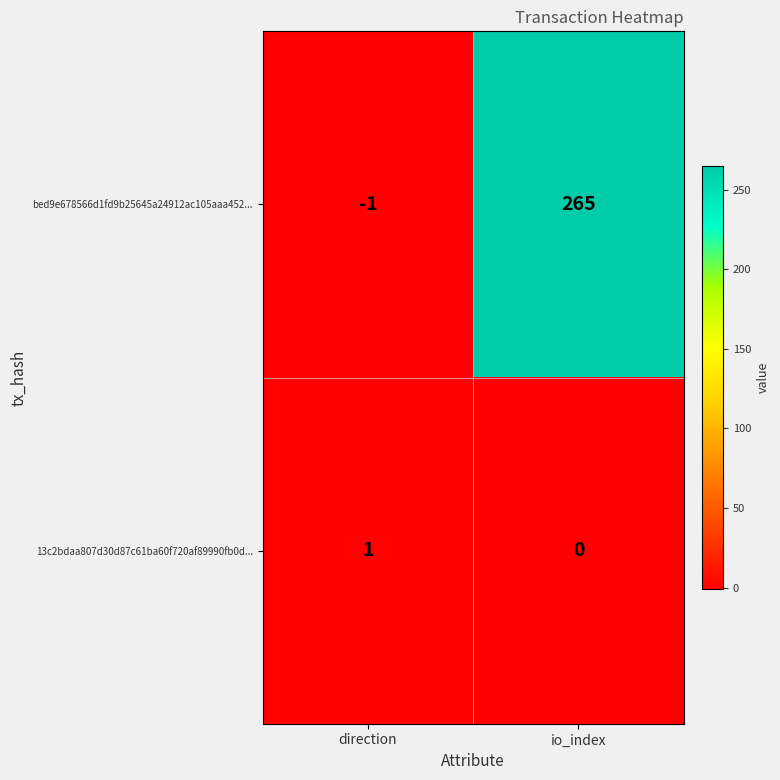

At how many categories does at least one series exceed 220?

1